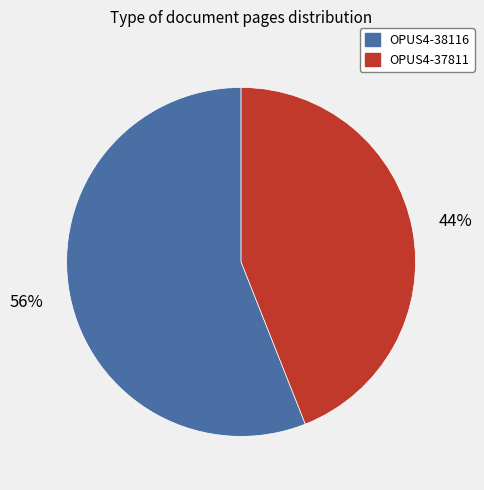

To the nearest percent, what percentage of the pie is OPUS4-37811?

44%